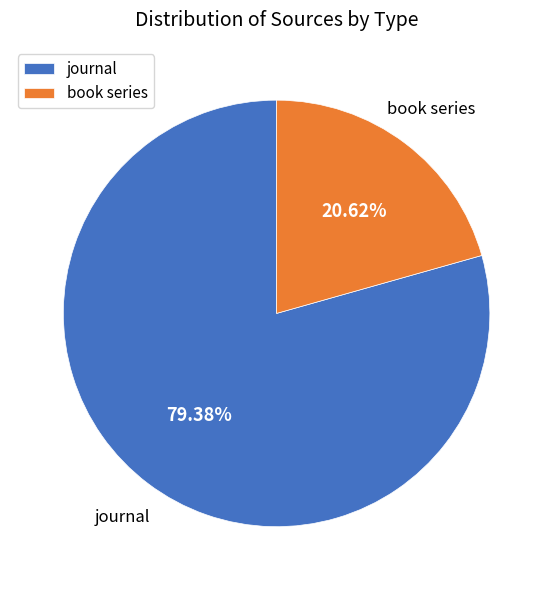

Is journal the majority of the pie?

Yes